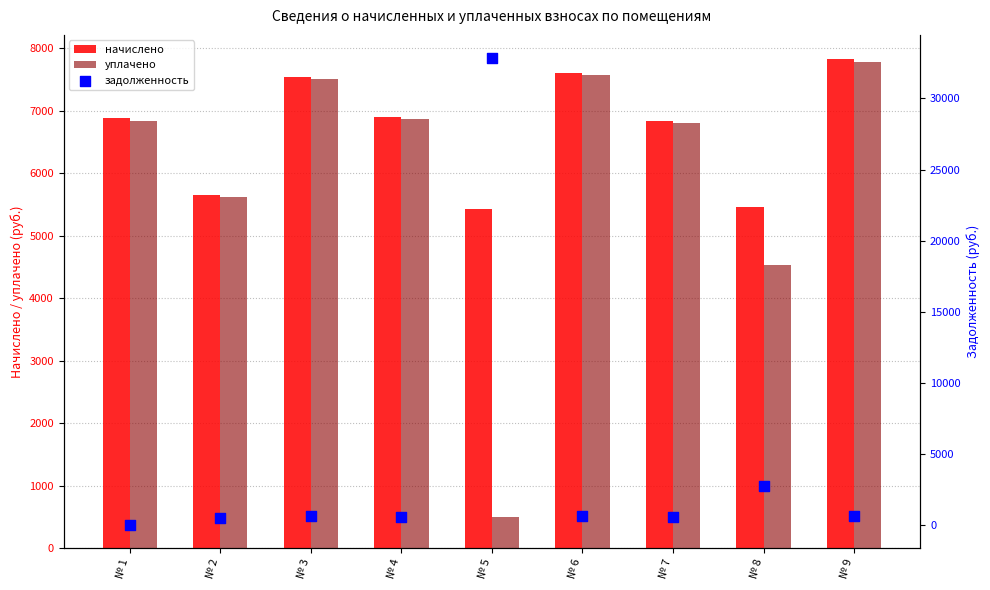

At which category is the sum across all series the highest?

№ 5